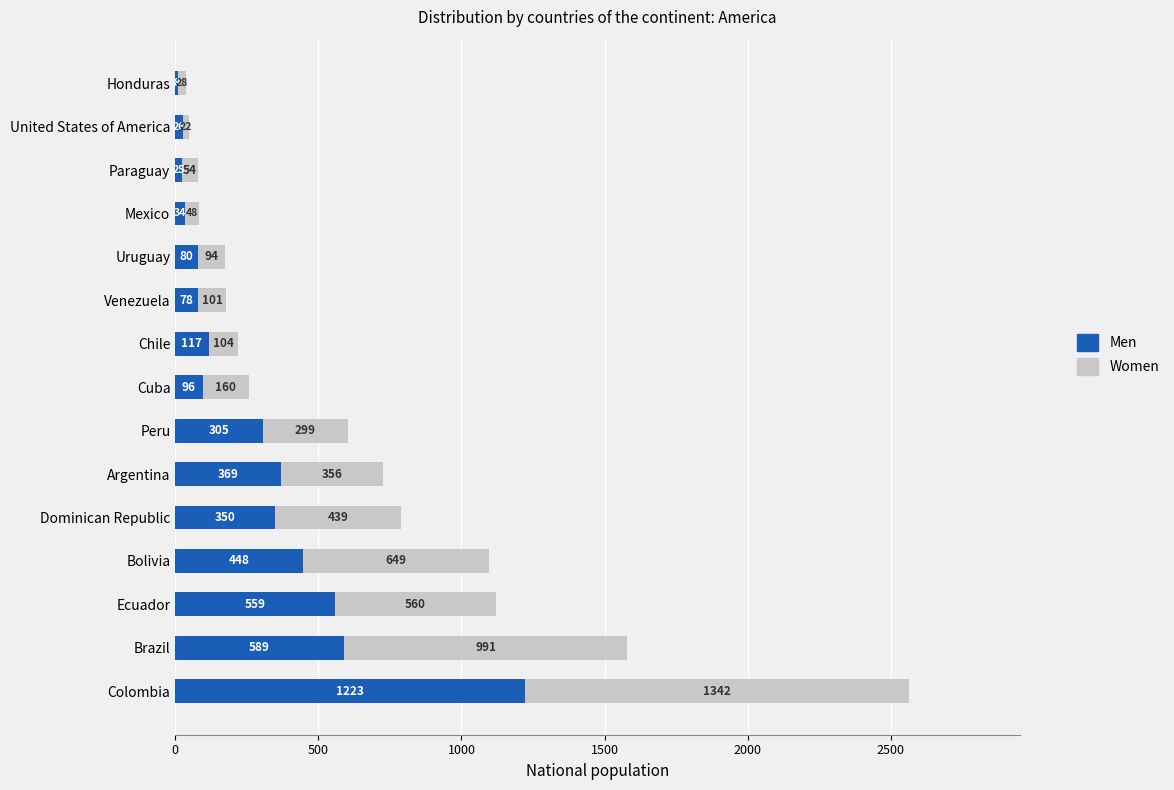

What is the sum of the Men values at Bolivia and Cuba?

544